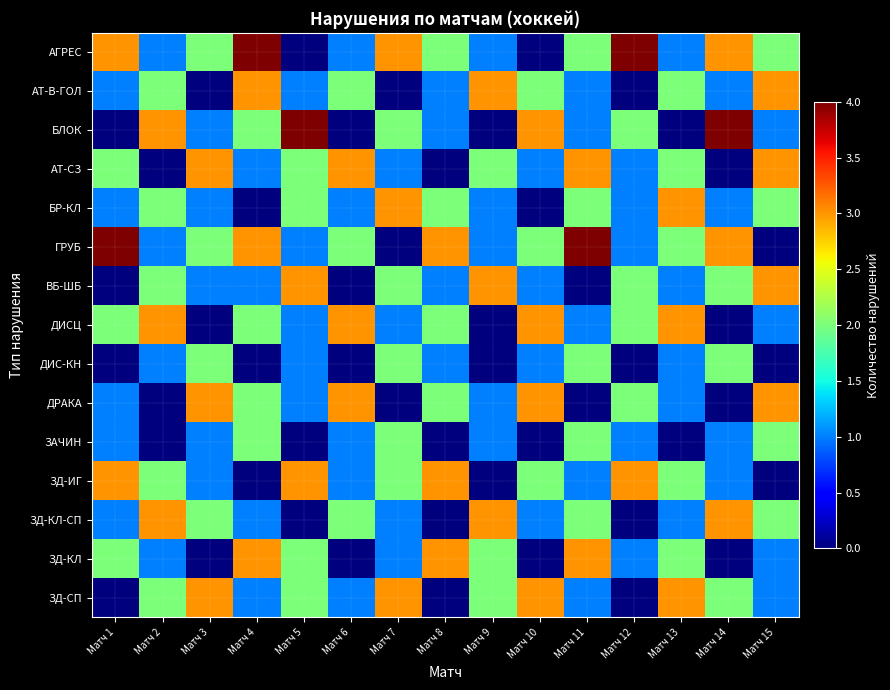

At how many categories does at least one series exceed 0?

15